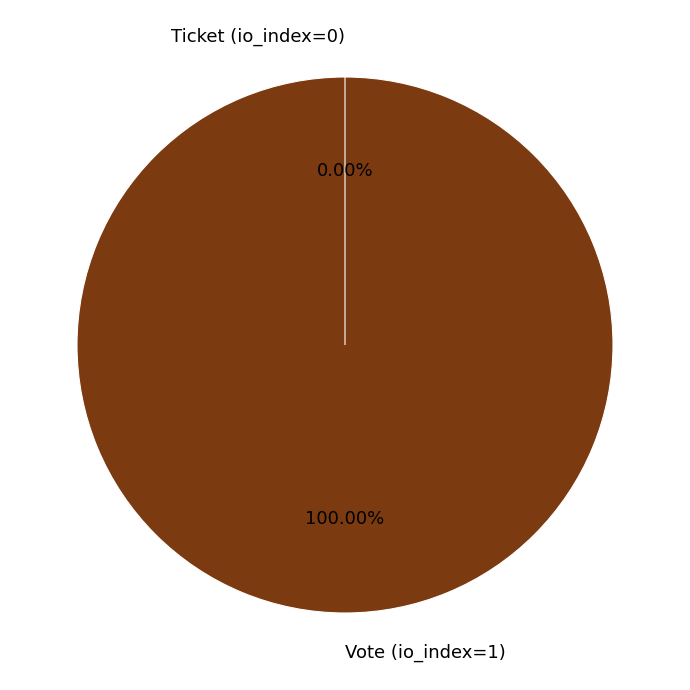

Which category has the biggest portion of the pie?

Vote (io_index=1)